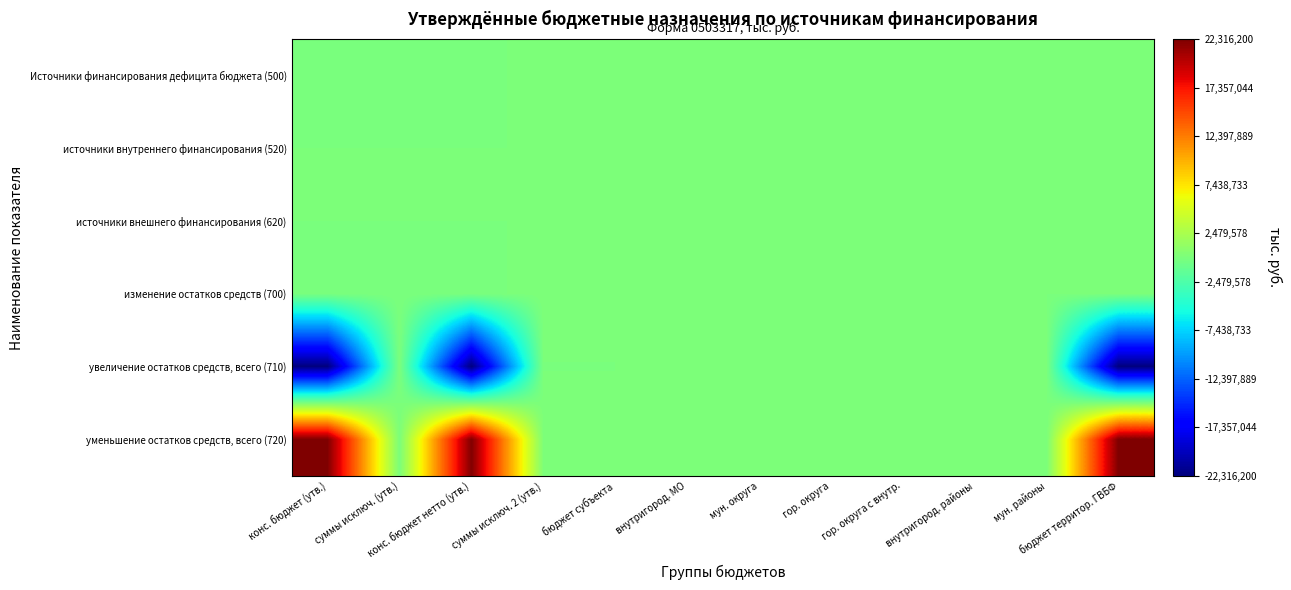

Reading right to left, transcribe all the data shown in this chart.

Источники финансирования дефицита бюджета (500): бюджет территор. ГВБФ=0	мун. районы=0	внутригород. районы=0	гор. округа с внутр.=0	гор. округа=0	мун. округа=0	внутригород. МО=0	бюджет субъекта=0	суммы исключ. 2 (утв.)=135400	конс. бюджет нетто (утв.)=-135400	суммы исключ. (утв.)=0	конс. бюджет (утв.)=-135400
источники внутреннего финансирования (520): бюджет территор. ГВБФ=0	мун. районы=0	внутригород. районы=0	гор. округа с внутр.=0	гор. округа=0	мун. округа=0	внутригород. МО=0	бюджет субъекта=0	суммы исключ. 2 (утв.)=0	конс. бюджет нетто (утв.)=0	суммы исключ. (утв.)=0	конс. бюджет (утв.)=0
источники внешнего финансирования (620): бюджет территор. ГВБФ=0	мун. районы=0	внутригород. районы=0	гор. округа с внутр.=0	гор. округа=0	мун. округа=0	внутригород. МО=0	бюджет субъекта=0	суммы исключ. 2 (утв.)=0	конс. бюджет нетто (утв.)=0	суммы исключ. (утв.)=0	конс. бюджет (утв.)=0
изменение остатков средств (700): бюджет территор. ГВБФ=0	мун. районы=0	внутригород. районы=0	гор. округа с внутр.=0	гор. округа=0	мун. округа=0	внутригород. МО=0	бюджет субъекта=0	суммы исключ. 2 (утв.)=135400	конс. бюджет нетто (утв.)=-135400	суммы исключ. (утв.)=0	конс. бюджет (утв.)=-135400
увеличение остатков средств, всего (710): бюджет территор. ГВБФ=-22316200	мун. районы=0	внутригород. районы=0	гор. округа с внутр.=0	гор. округа=0	мун. округа=0	внутригород. МО=0	бюджет субъекта=0	суммы исключ. 2 (утв.)=-9400	конс. бюджет нетто (утв.)=-22306800	суммы исключ. (утв.)=0	конс. бюджет (утв.)=-22306800
уменьшение остатков средств, всего (720): бюджет территор. ГВБФ=22316200	мун. районы=0	внутригород. районы=0	гор. округа с внутр.=0	гор. округа=0	мун. округа=0	внутригород. МО=0	бюджет субъекта=0	суммы исключ. 2 (утв.)=144800	конс. бюджет нетто (утв.)=22171400	суммы исключ. (утв.)=0	конс. бюджет (утв.)=22171400